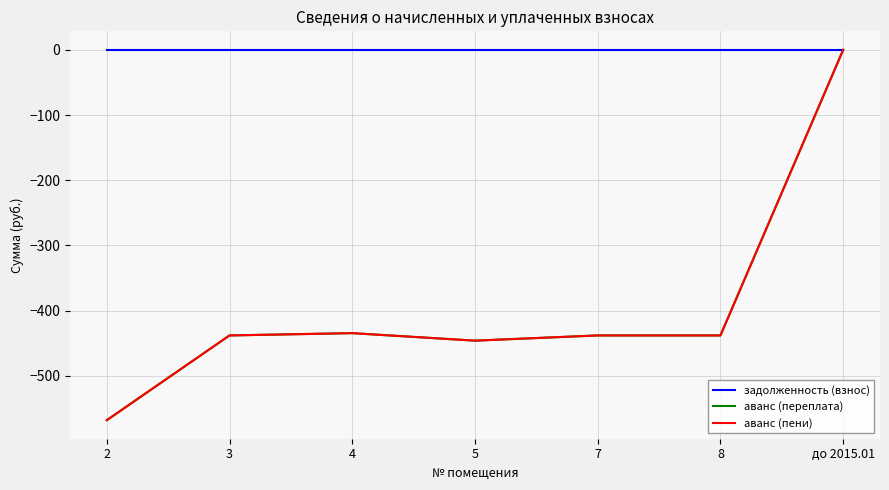

List the series in order of their peak value, lowest first.

задолженность (взнос), аванс (переплата), аванс (пени)